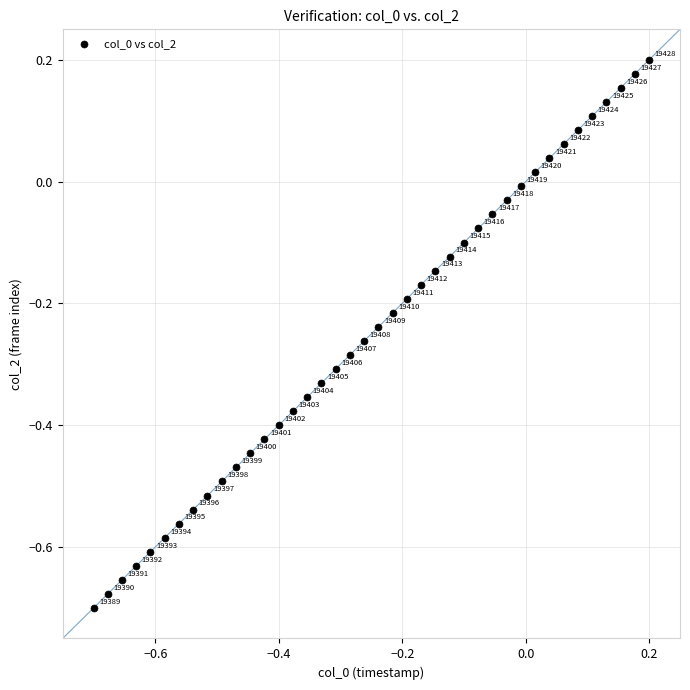

What is the range of Y values (max minus min)?

0.9